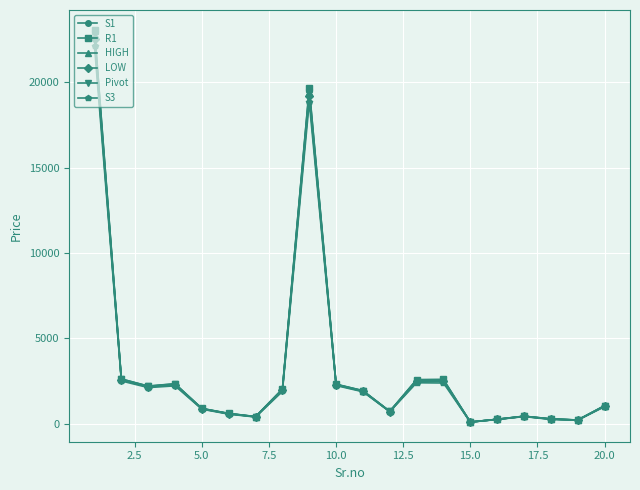

True or false: S3 has more than 2 points higher than both neighbors.

True